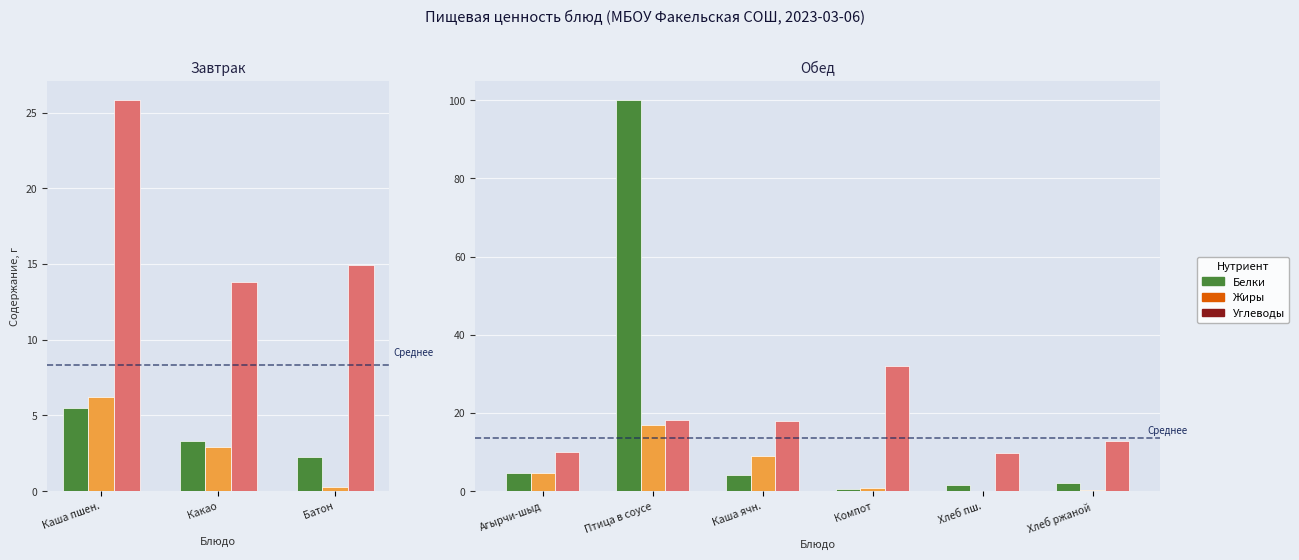

What are all the series names shown in the legend?

Белки, Жиры, Углеводы